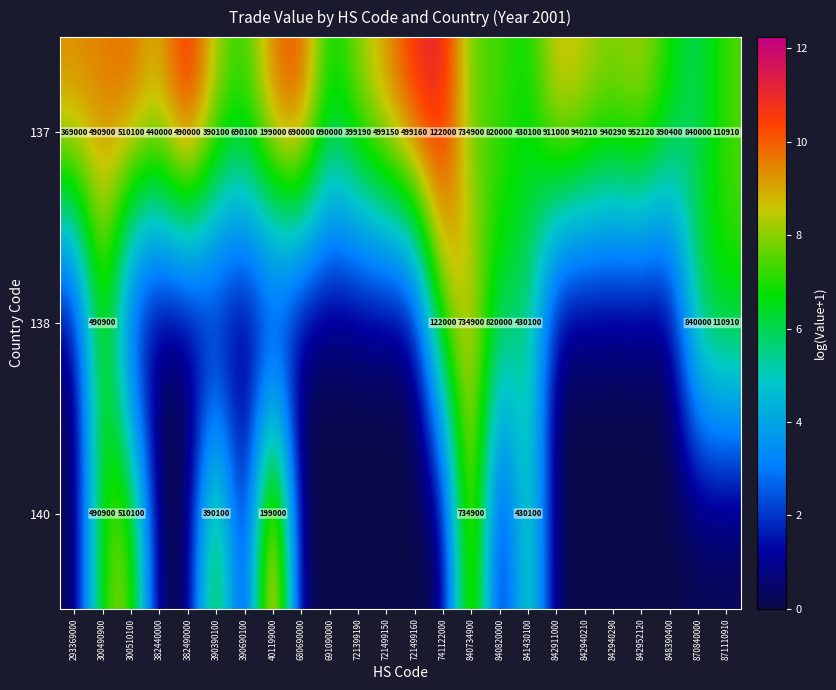

Where is 137 nearest to the value 521060?

300510100